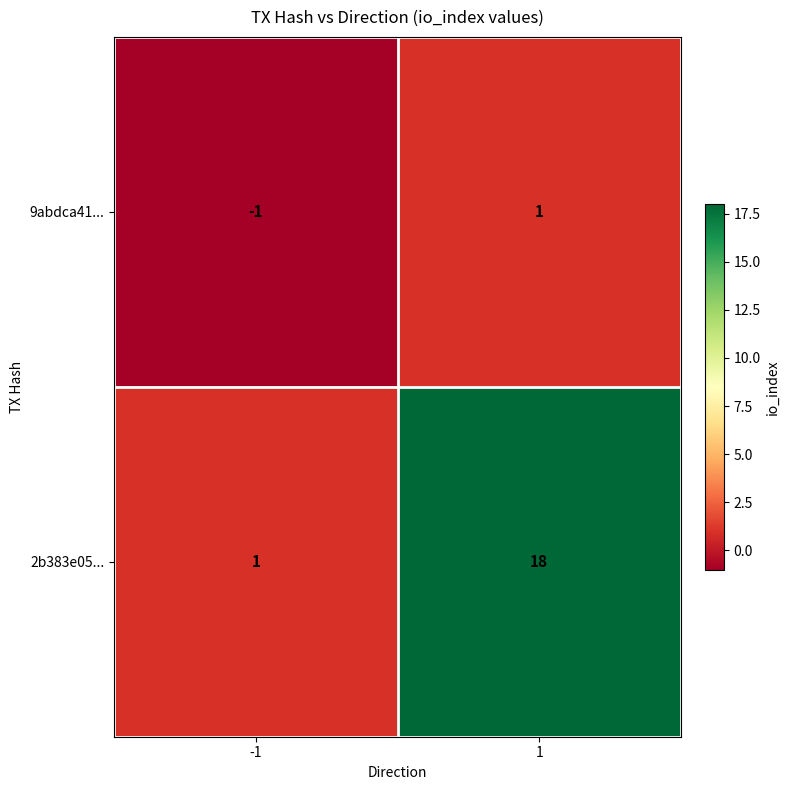

Reading left to right, transcribe all the data shown in this chart.

9abdca41...: -1	1
2b383e05...: 1	18